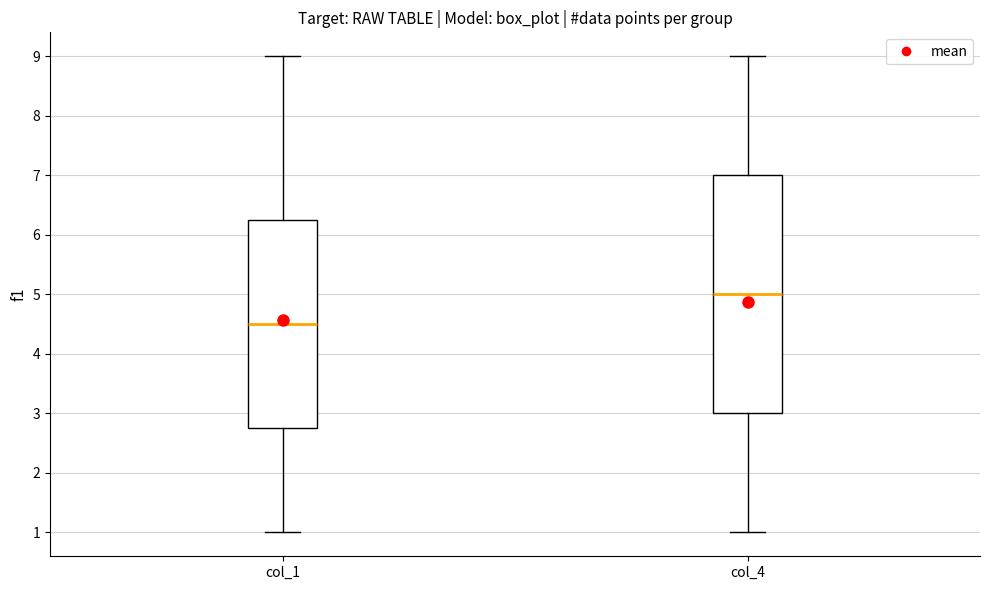

Reading left to right, transcribe this box plot: for each box, give where its median line is, the range the box spans, and where its two whiskers end, as read against the y-axis. The values are not printed on the chart, so give them approximately, as read against the axis.

col_1: median 4.5, box 2.8 to 6.3, whiskers 1.0 to 9.0
col_4: median 5.0, box 3.0 to 7.0, whiskers 1.0 to 9.0